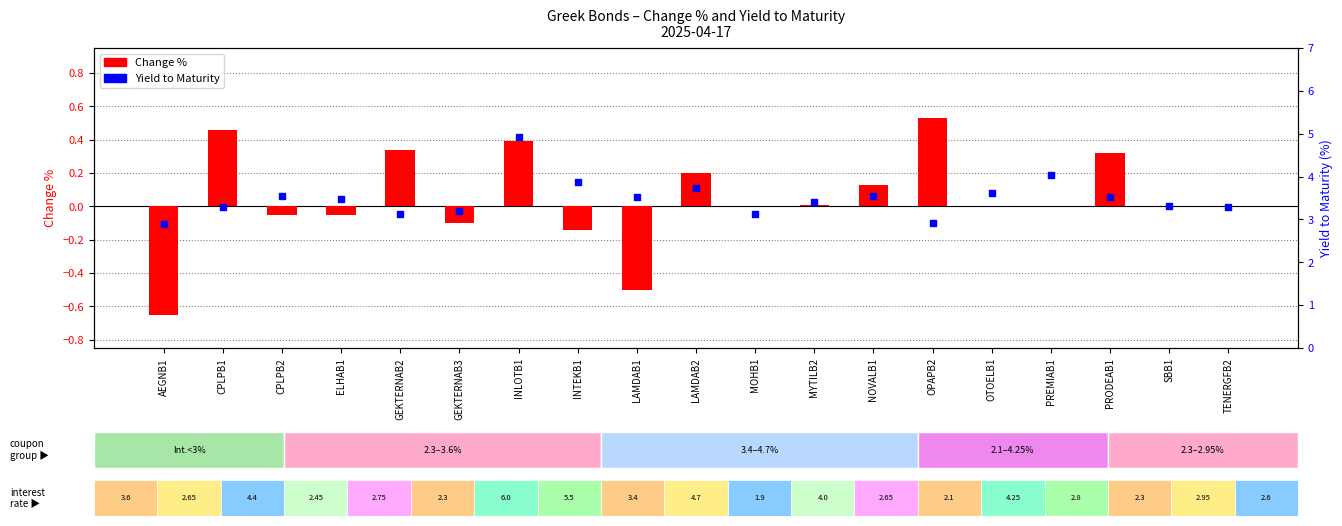

At which category is the sum across all series the highest?

INLOTB1